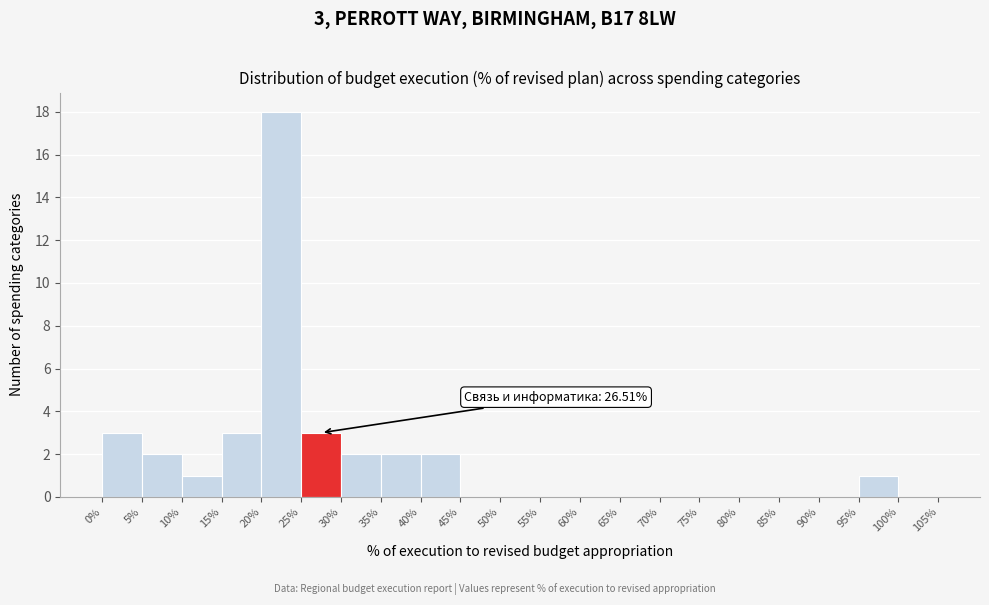

Which range on the x-axis has the tallest bar?

20% to 25%